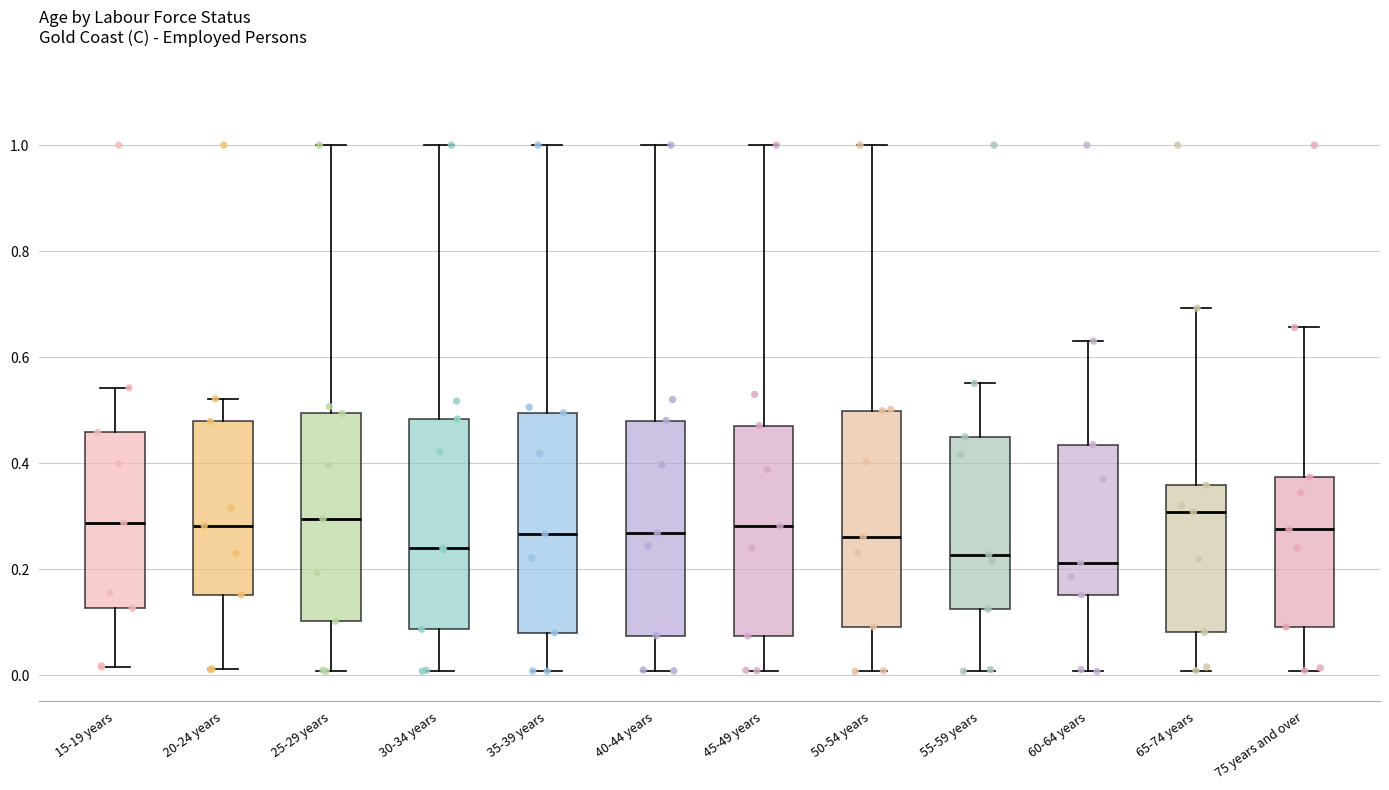

Where does the lower whisker of the box for 35-39 years end on the y-axis? The values are not printed on the chart, so give them approximately, as read against the axis.

0.00